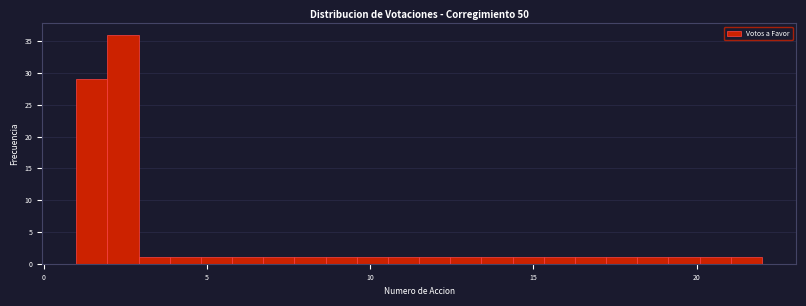

Read against the x-axis, roughly where is the centre of the tallest bar?

2.5